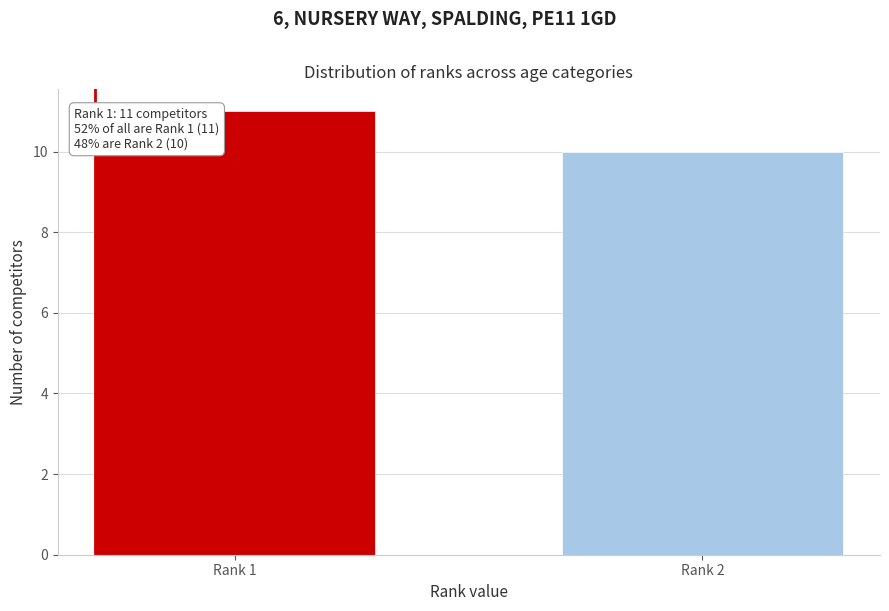

Reading left to right, what are all the values shown in this chart?

11	10